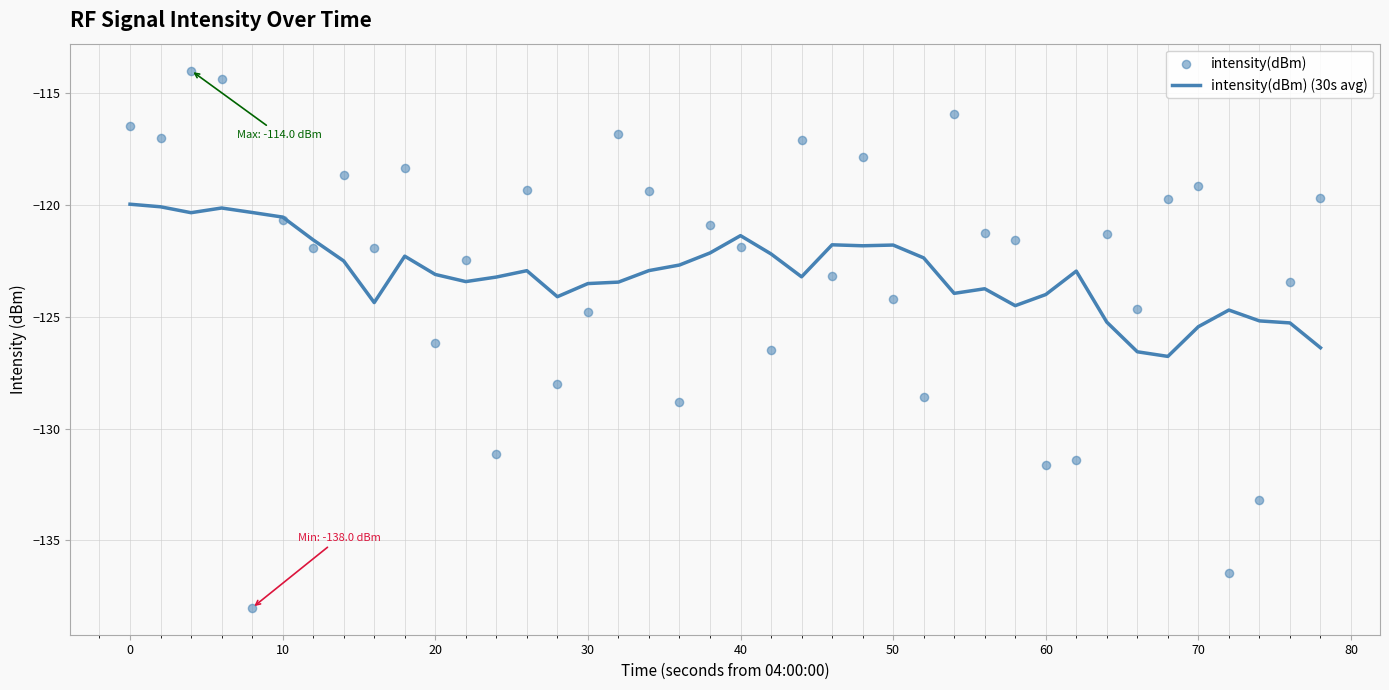

What is the minimum value for intensity(dBm) (30s avg)?

-126.8